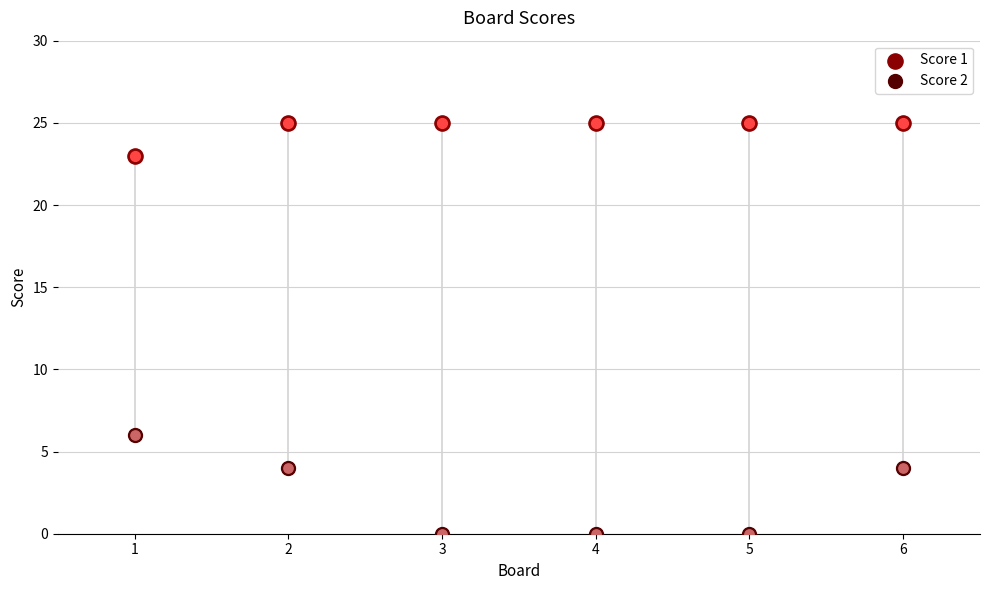

What is the total value across all series at 1?

29